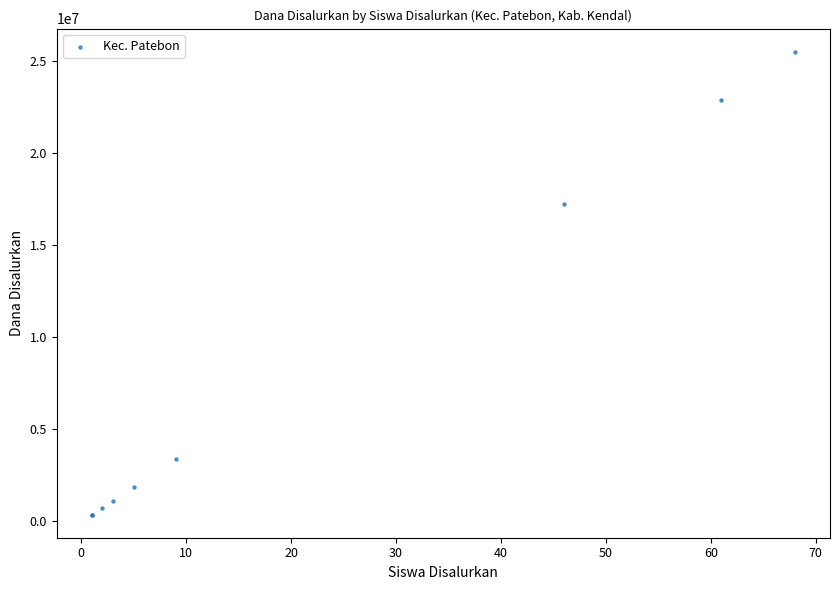

What Y value in the scatter plot is closest to 12937500?

17250000